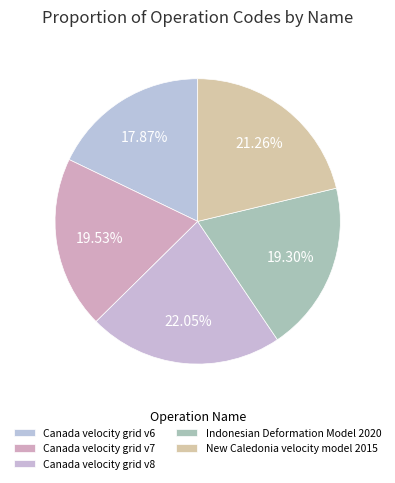

Is the sum of Canada velocity grid v6 and Canada velocity grid v7 greater than half?

No